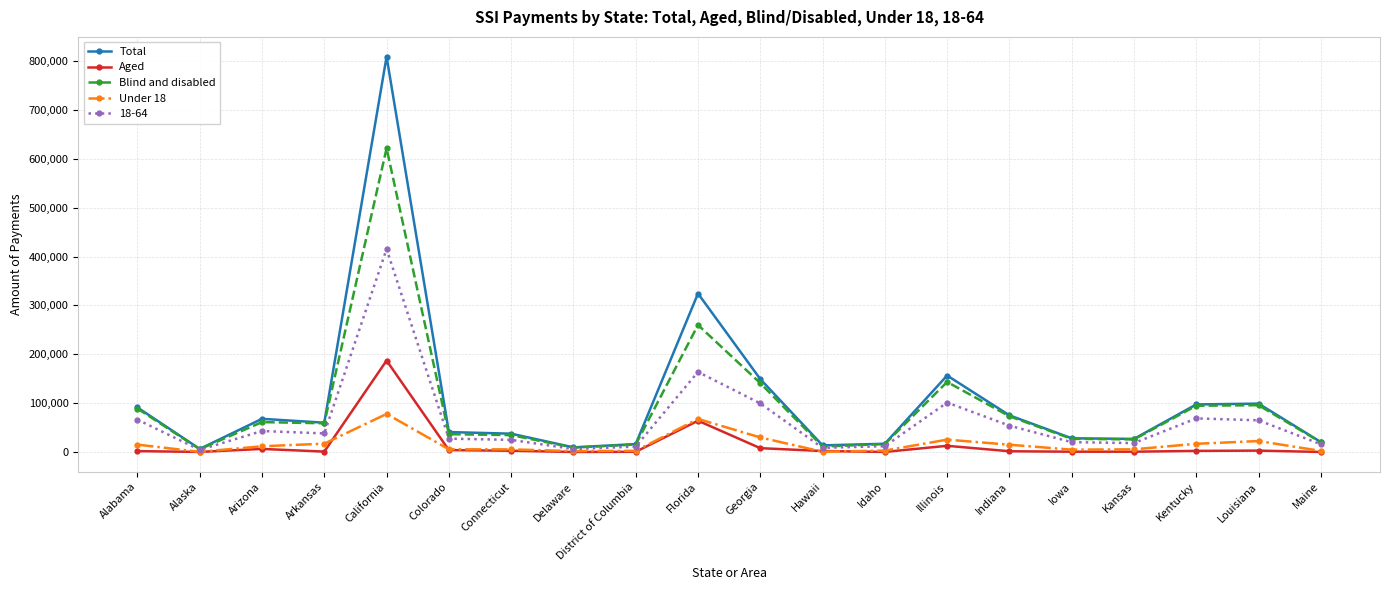

At which category is the sum across all series the highest?

California